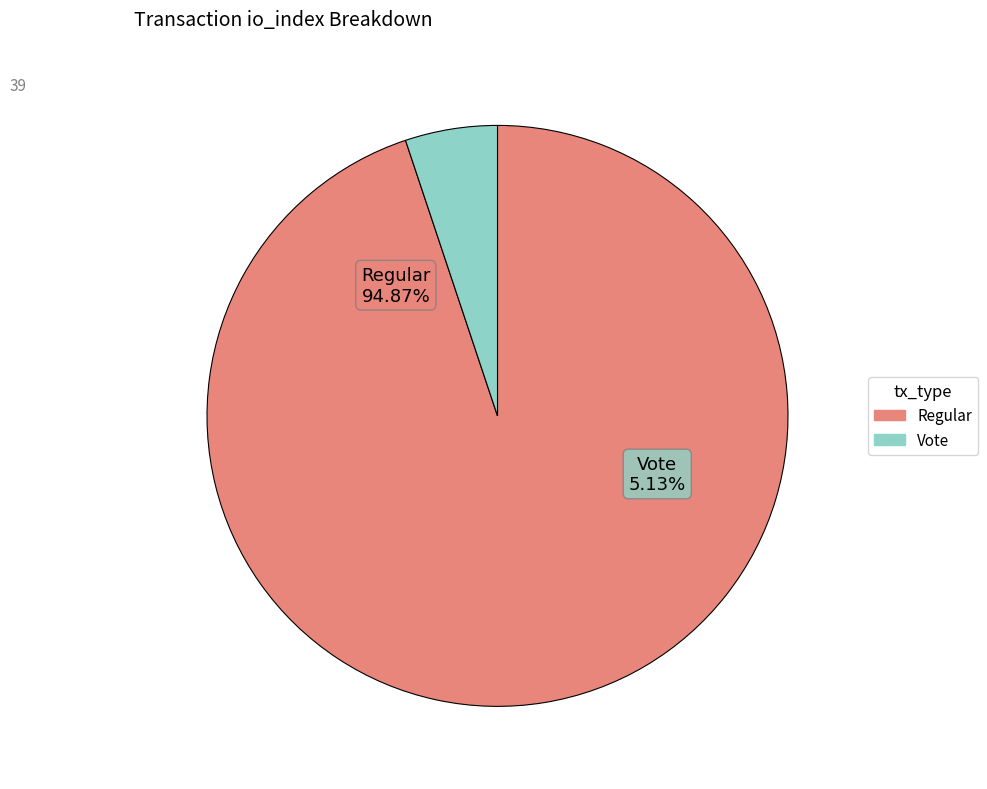

What percentage is the Vote (io_index=2) slice, to the nearest percent?

5%